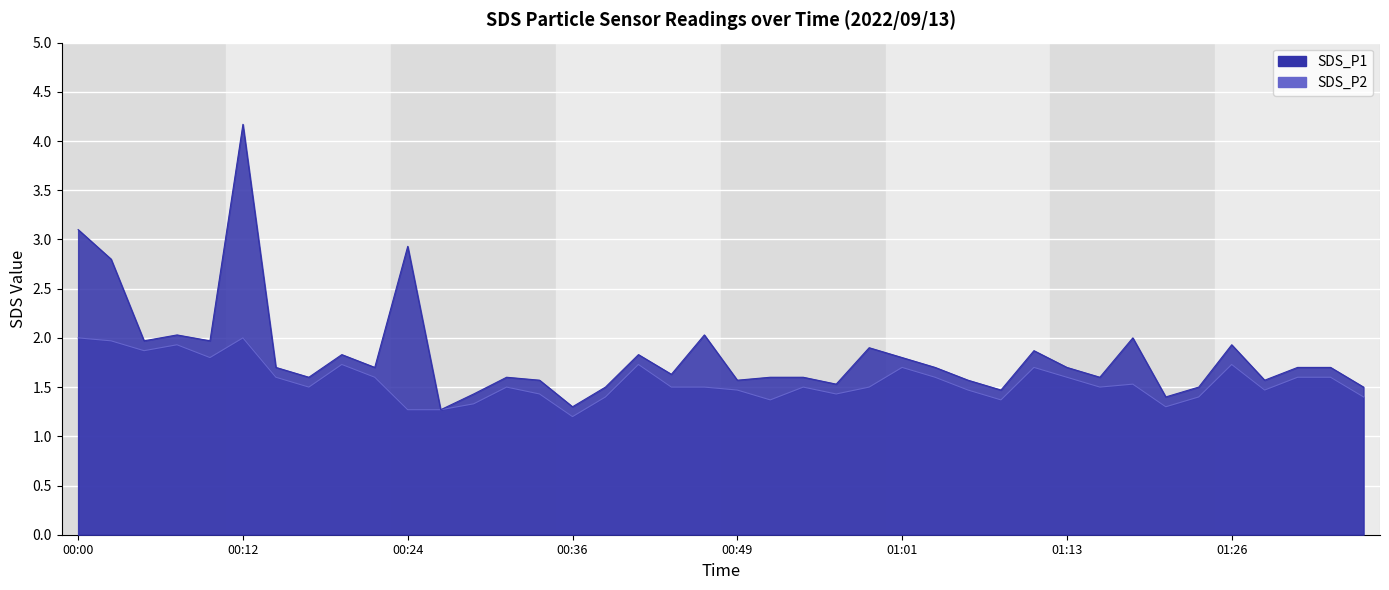

What is the difference between the highest and lowest values at 01:06?

0.1